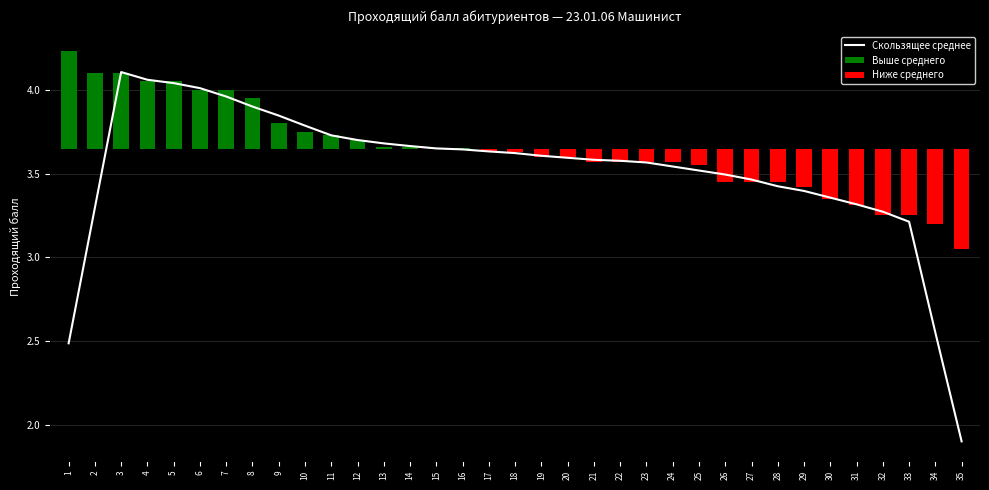

What is the value of the Выше среднего bar at the 4th from the left?

0.4